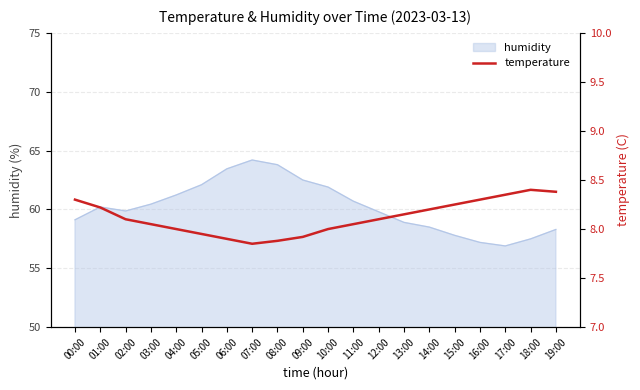

Reading left to right, what are all the values shown in this chart?

00:00=8.3	01:00=8.2	02:00=8.1	03:00=8.1	04:00=8.0	05:00=8.0	06:00=7.9	07:00=7.8	08:00=7.9	09:00=7.9	10:00=8.0	11:00=8.1	12:00=8.1	13:00=8.2	14:00=8.2	15:00=8.2	16:00=8.3	17:00=8.3	18:00=8.4	19:00=8.4